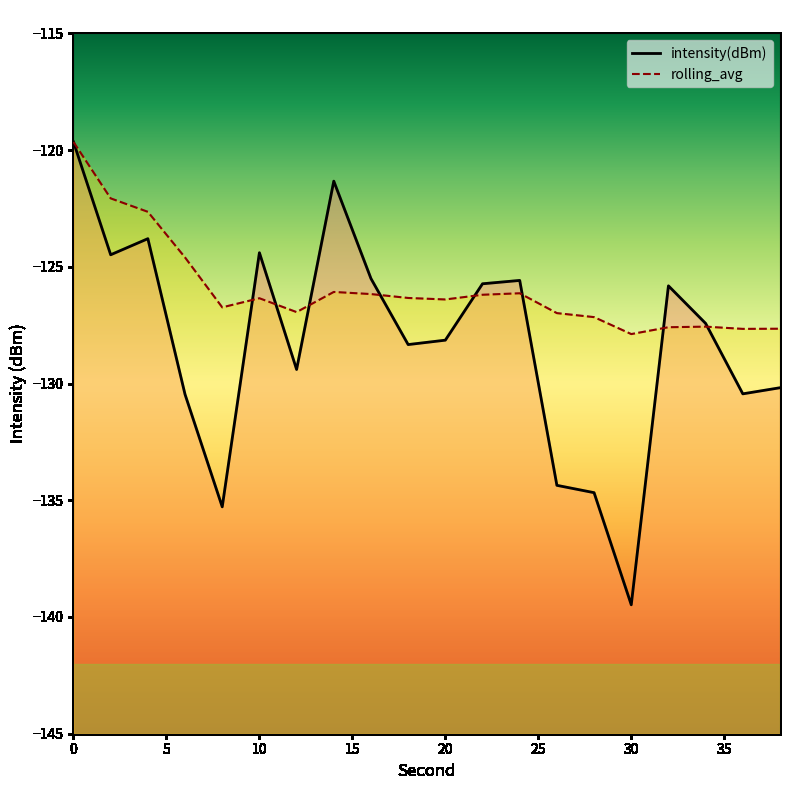

What is the spread (max minus min) of values at 4?

1.2